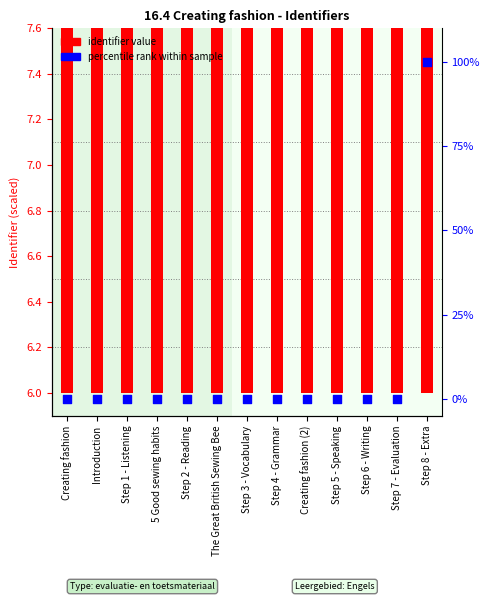

At which category is the sum across all series the highest?

Step 8 - Extra